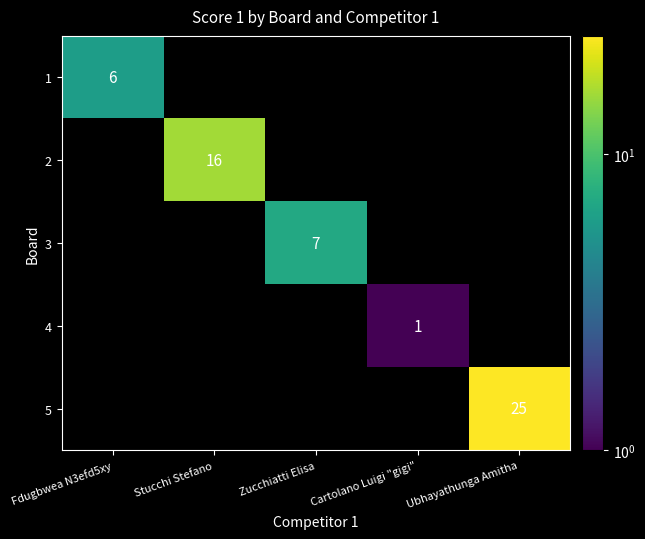

What is the total value across all series at Stucchi Stefano?

16